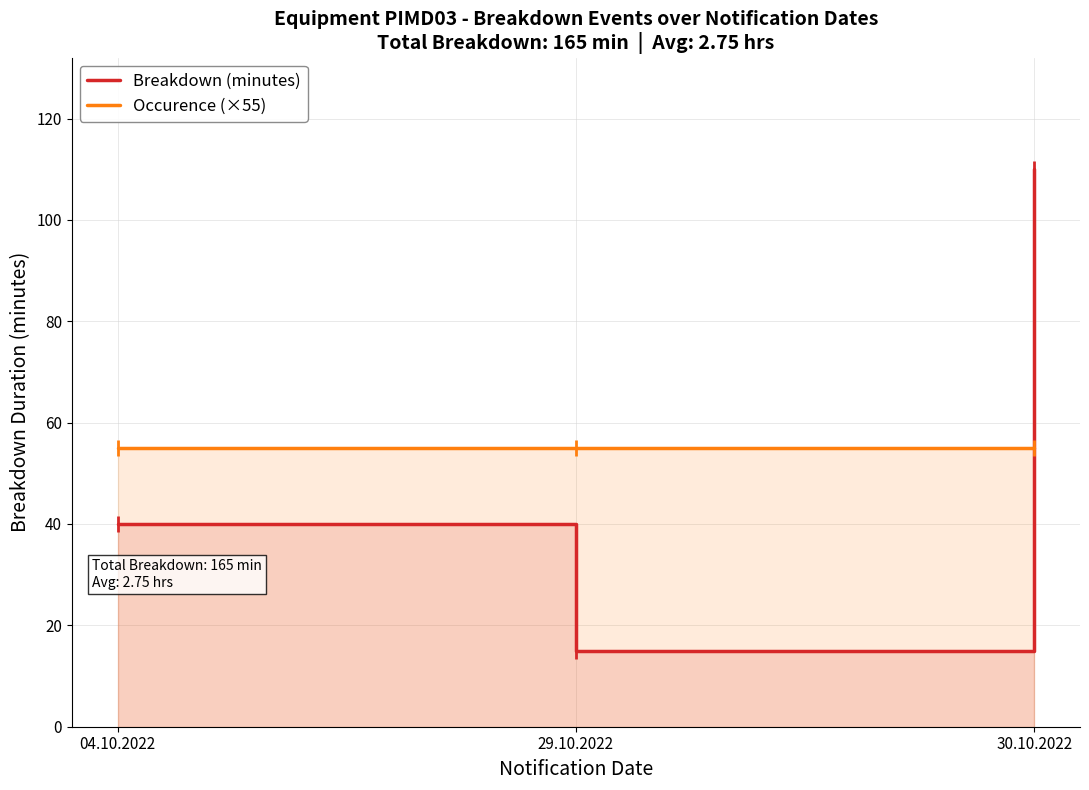

Which series has the largest range (max minus min)?

Breakdown (minutes)